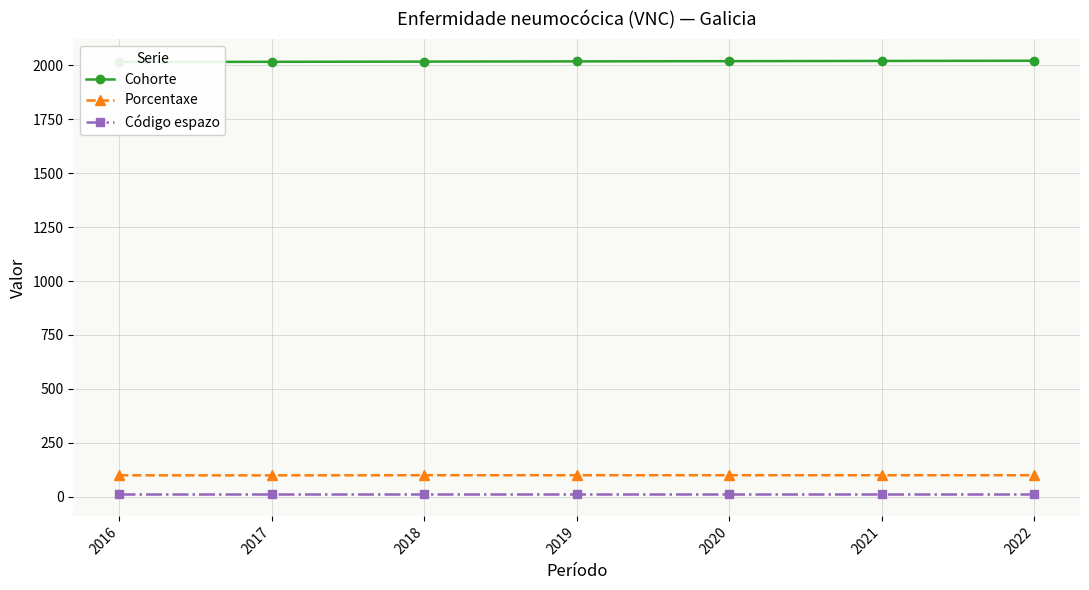

Between 2017 and 2020, which series saw the biggest shift?

Cohorte